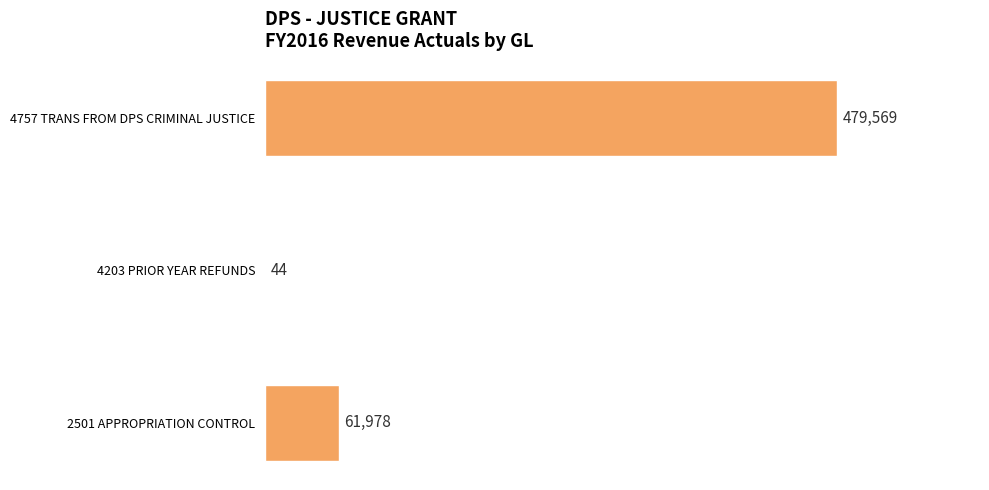

How many values are below 61978?

1